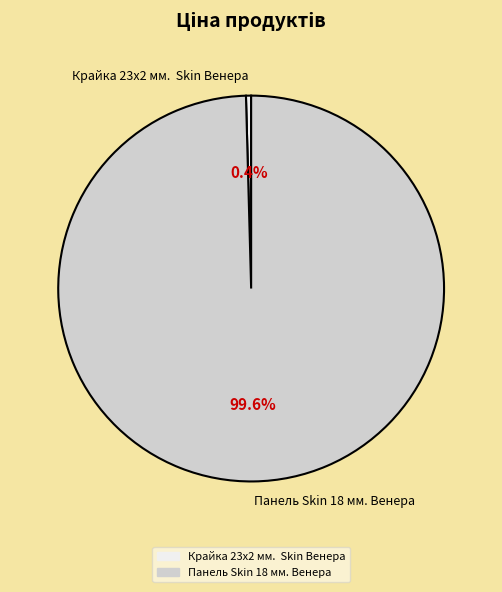

What percentage is the Панель Skin 18 мм. Венера slice, to the nearest percent?

100%